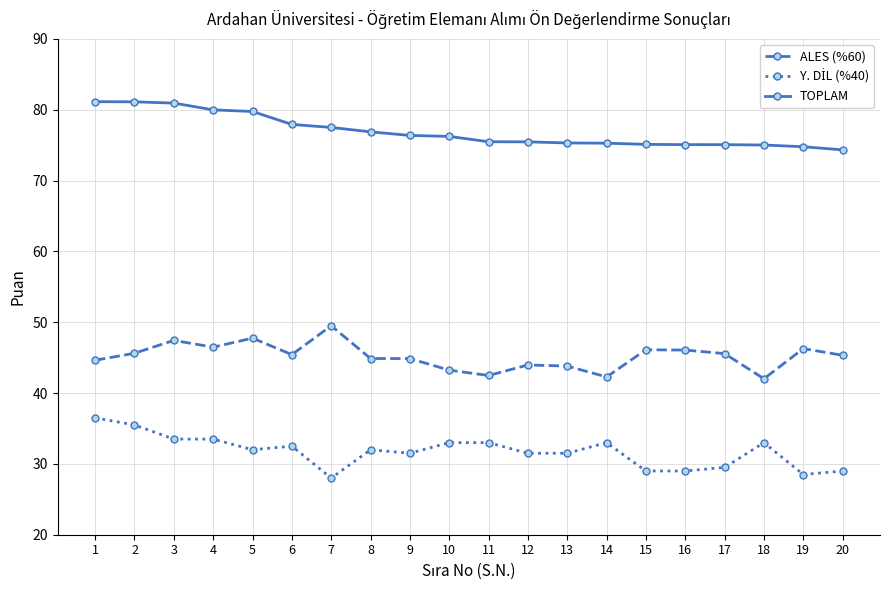

What is the difference between the maximum and minimum values in the TOPLAM series?

6.8